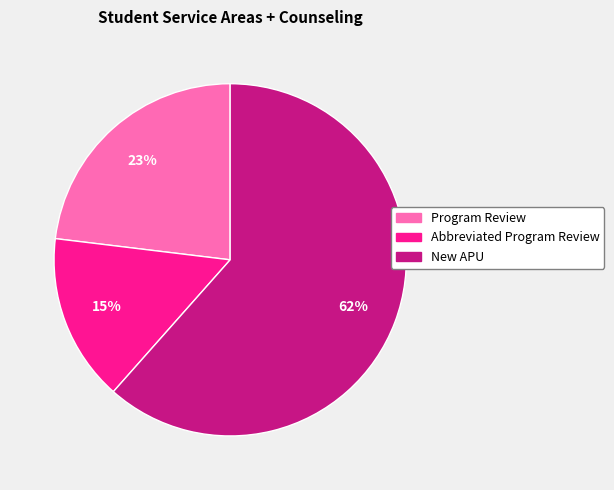

Rank the categories by value from highest to lowest.

New APU, Program Review, Abbreviated Program Review